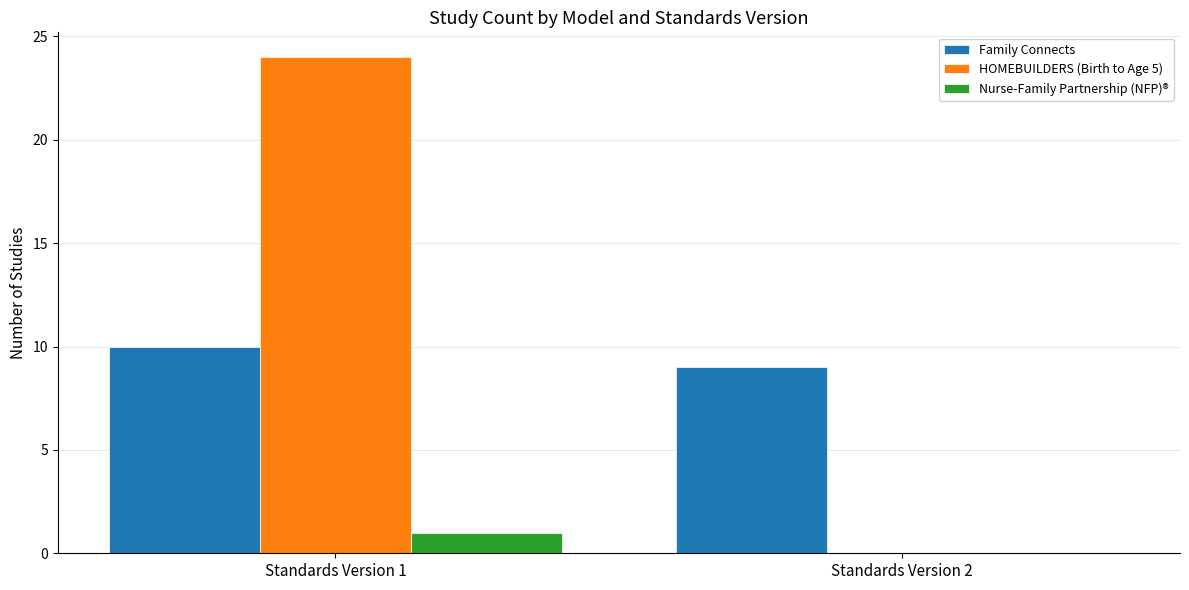

What is the average value of the Family Connects series?

10